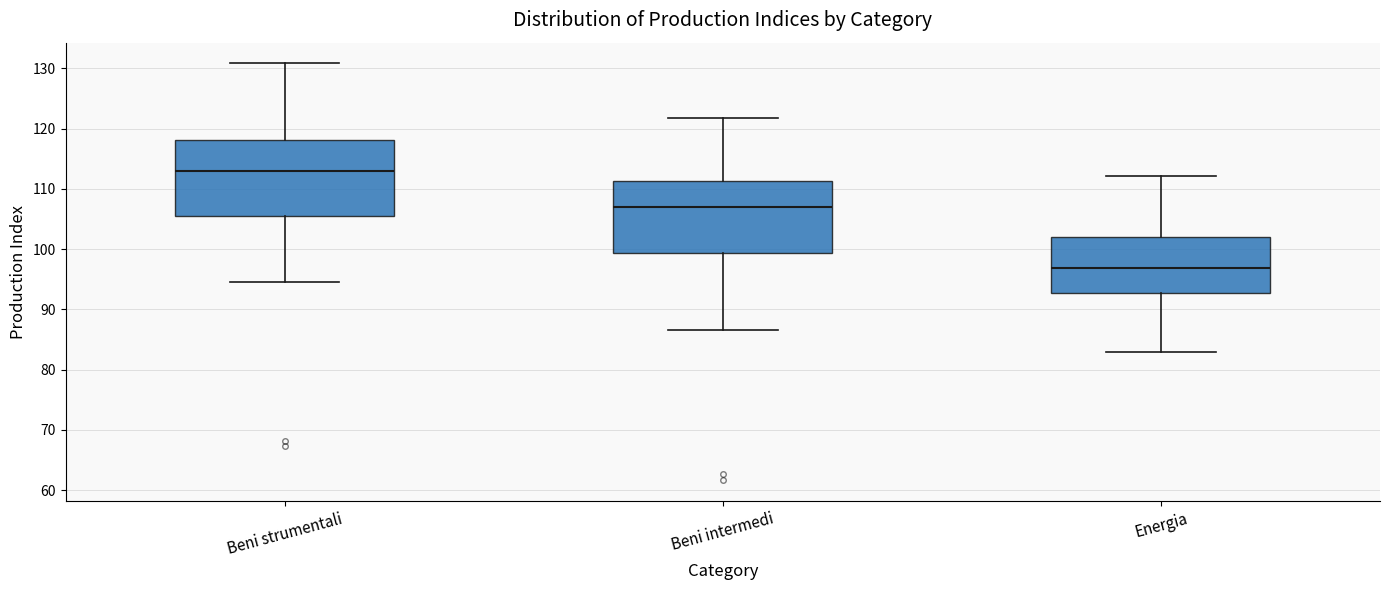

Reading left to right, read every box against the y-axis: the position of its median line, the range the box covers, and the ends of its whiskers. The values are not printed on the chart, so give them approximately, as read against the axis.

Beni strumentali: median 113, box 105 to 118, whiskers 95 to 131
Beni intermedi: median 107, box 99 to 111, whiskers 87 to 122
Energia: median 97, box 93 to 102, whiskers 83 to 112